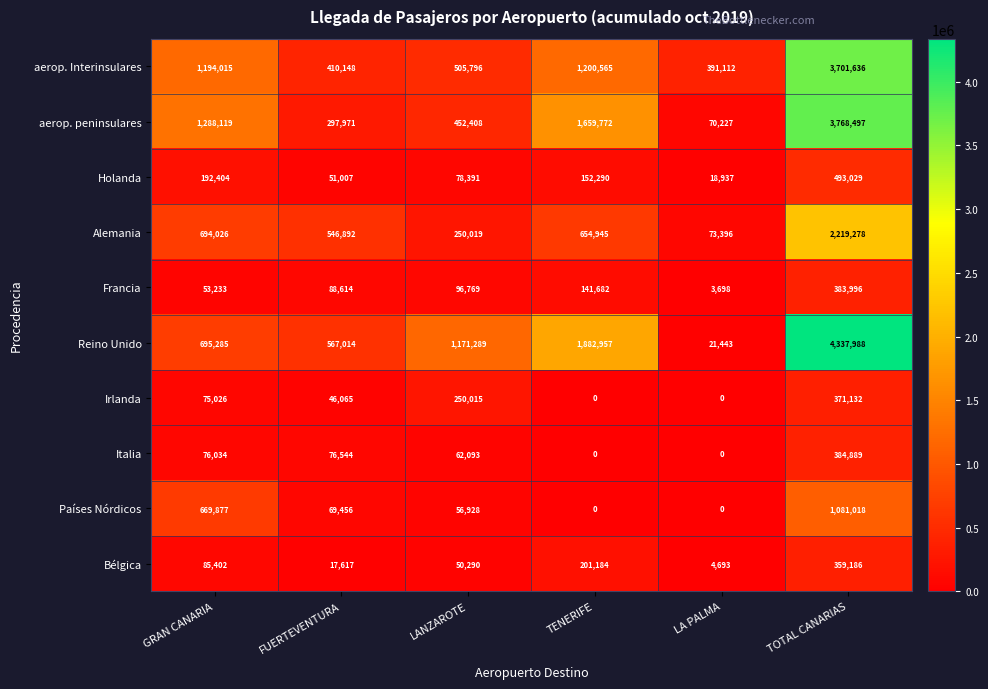

At which category is the sum across all series the highest?

TOTAL CANARIAS